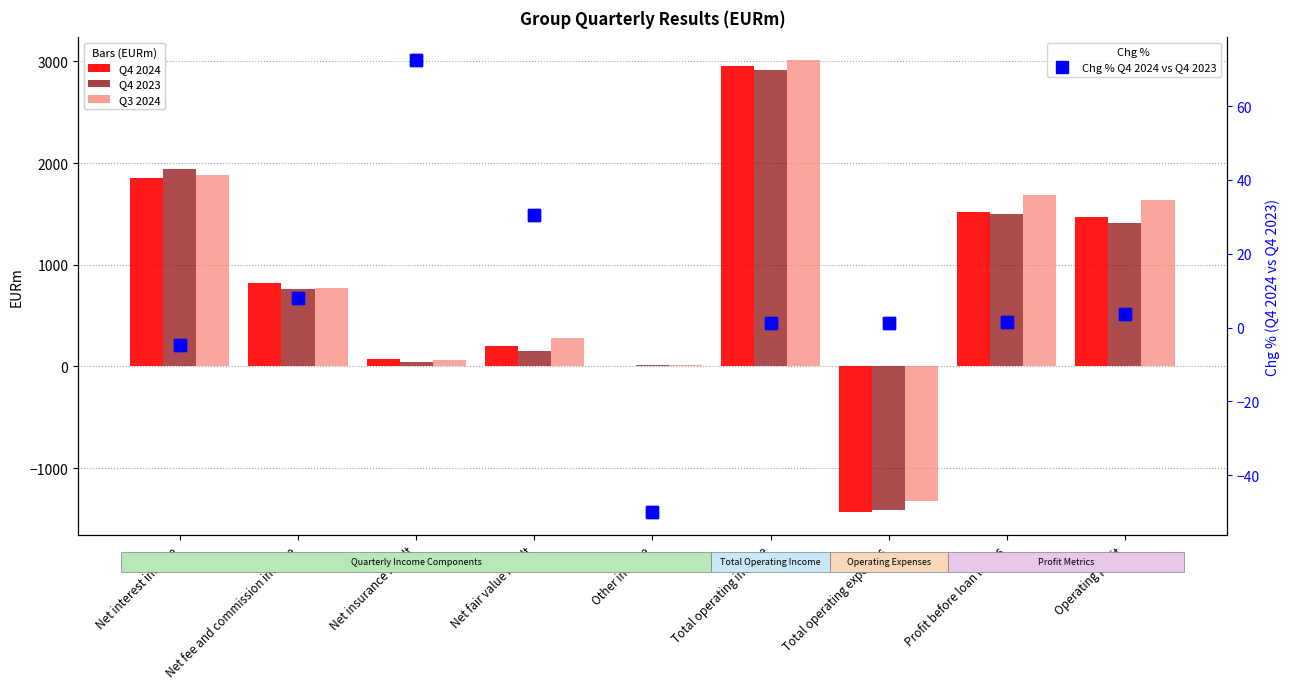

What is the label of the 8th bar from the right?

Net fee and commission income